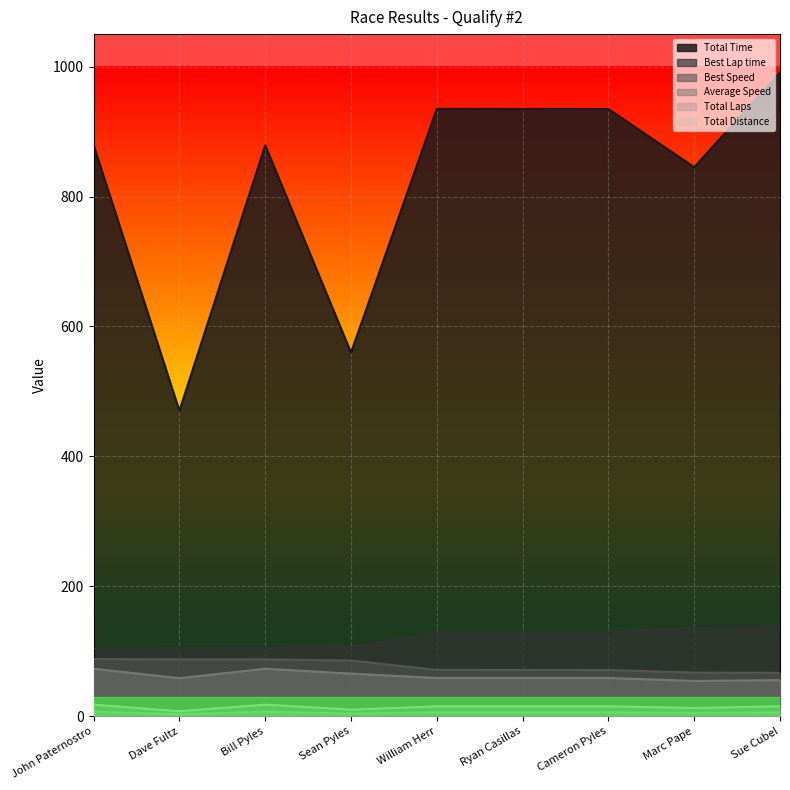

List the labels in order of Average Speed value, largest first.

Bill Pyles, John Paternostro, Sean Pyles, Cameron Pyles, Ryan Casillas, William Herr, Dave Fultz, Sue Cubel, Marc Pape